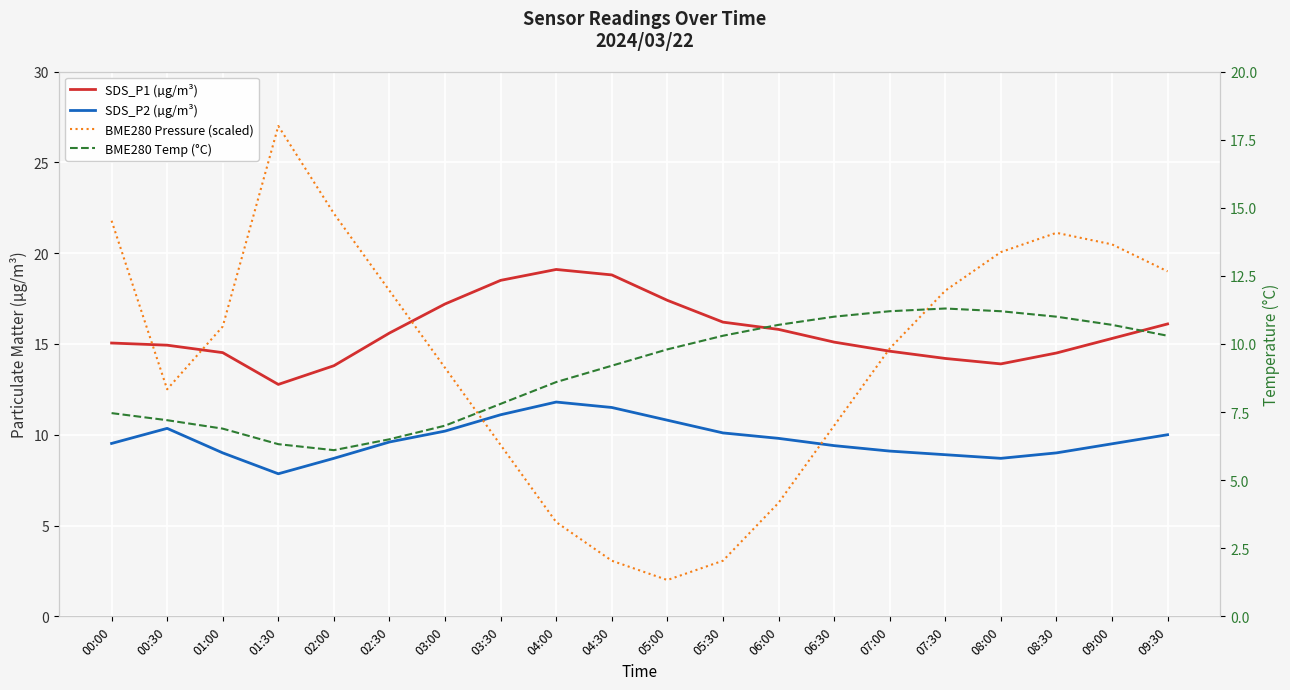

Which series changed the most between 04:00 and 08:30?

BME280 Pressure (scaled)